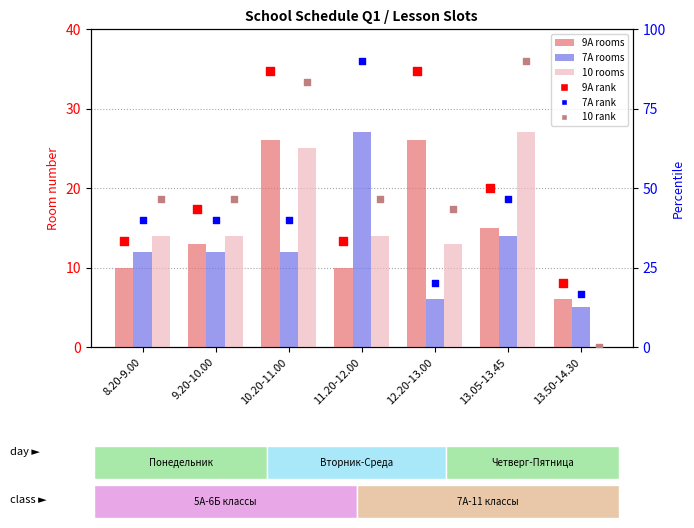

Which series contains the highest Y value?

7A (col_8) (rank)